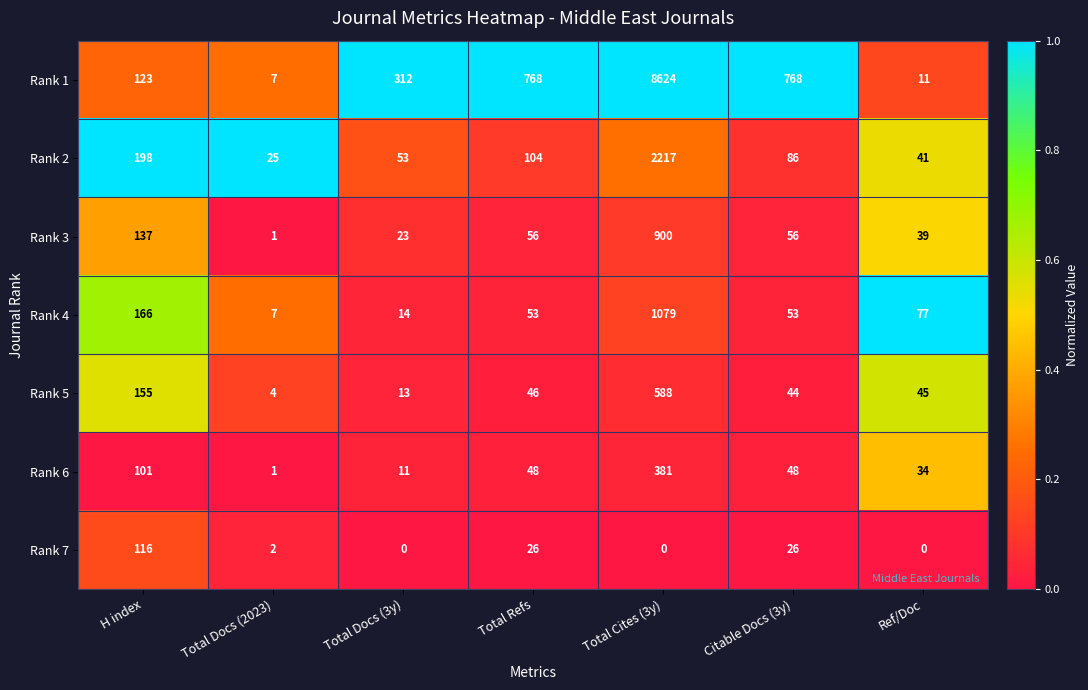

The value of Rank 4 at Total Docs (2023) is 10. True or false?

False